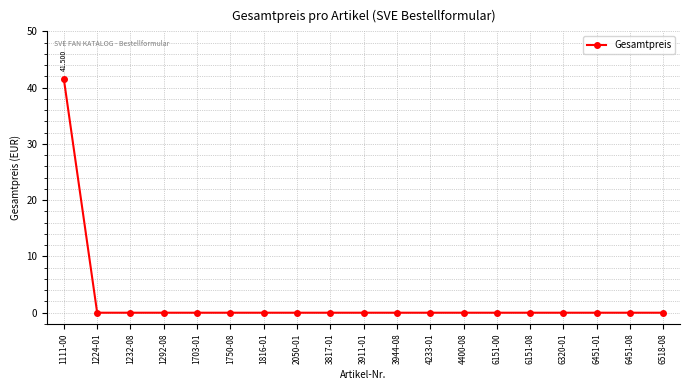

The value at 2050-01 is 0.0. True or false?

True